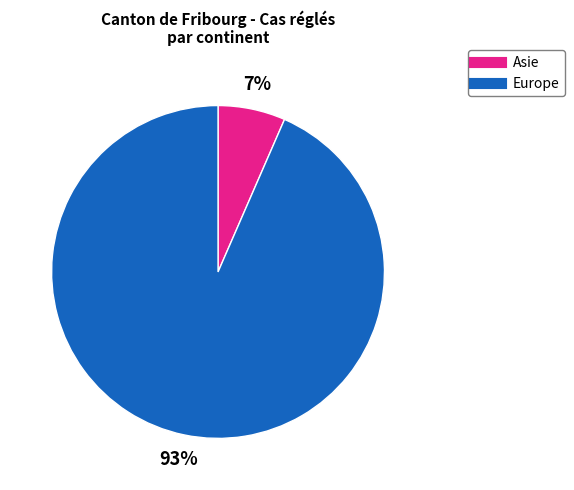

To the nearest percent, what portion does Europe represent?

93%